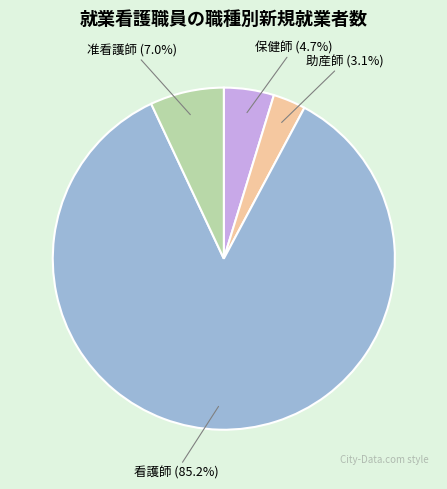

Is there a majority slice in this chart?

Yes